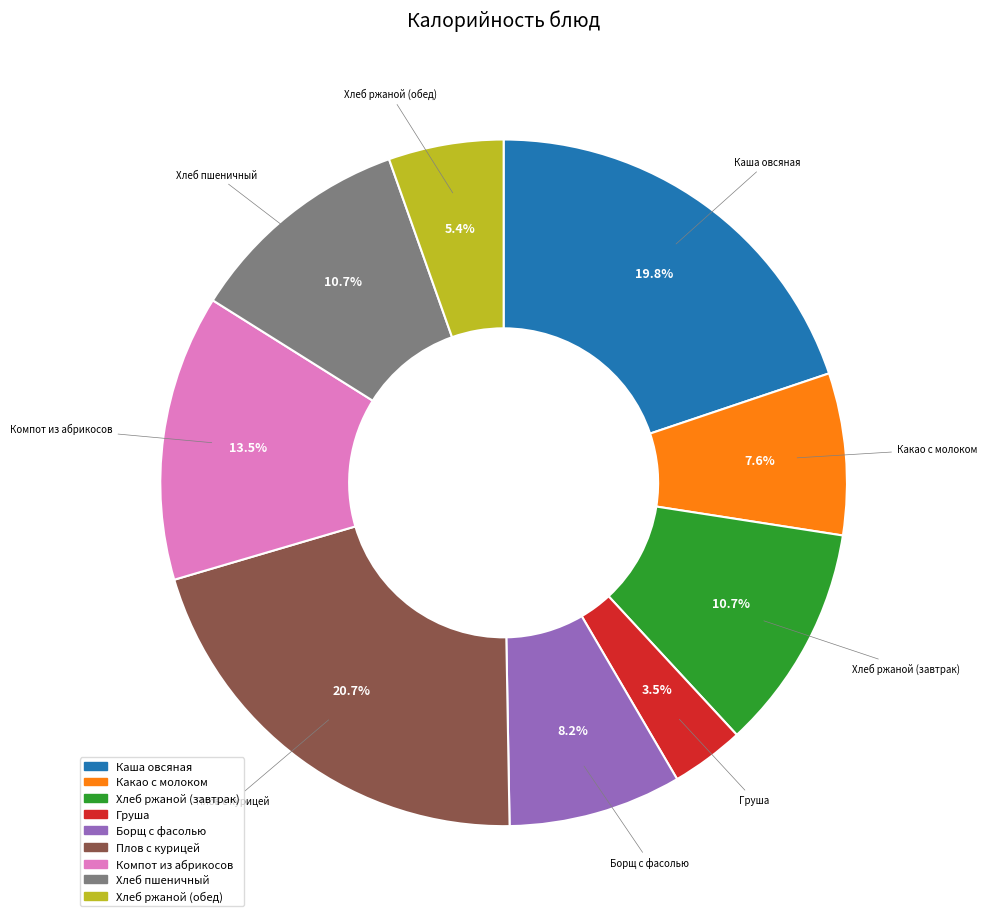

Is there a majority slice in this chart?

No